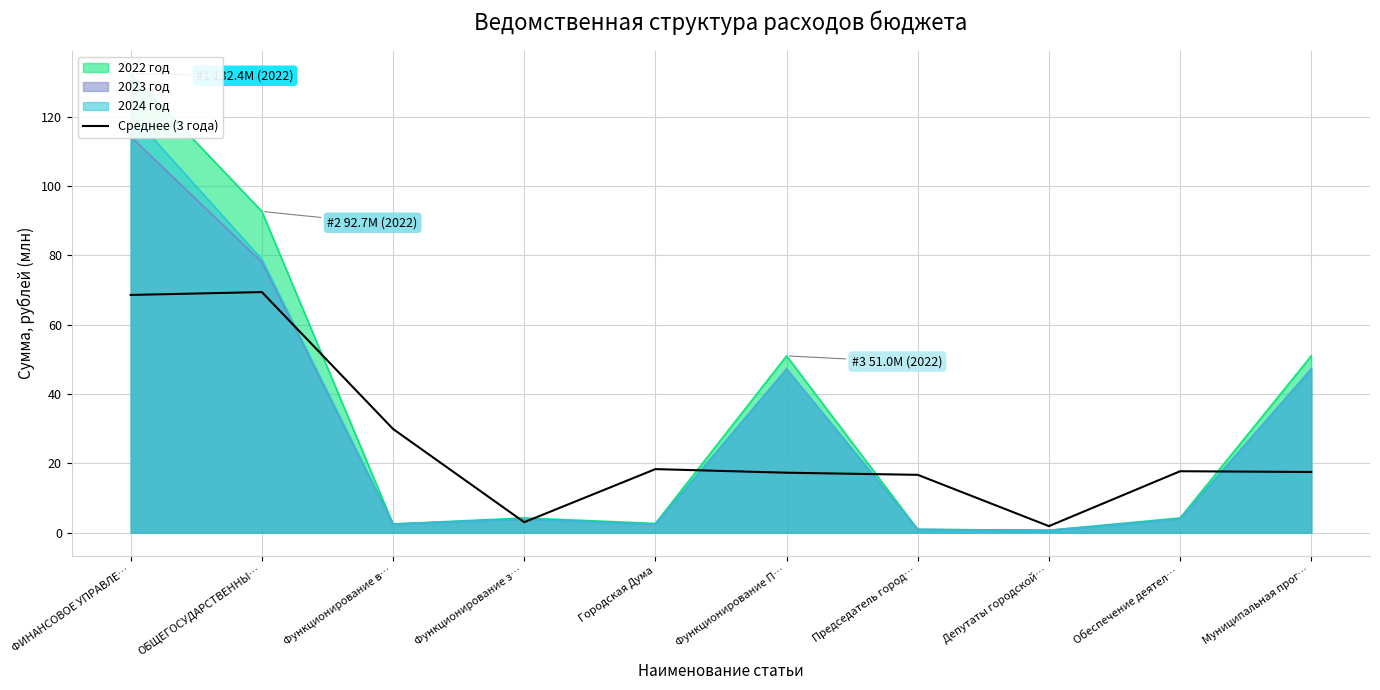

What is the value of the 8th point from the left?

1.9